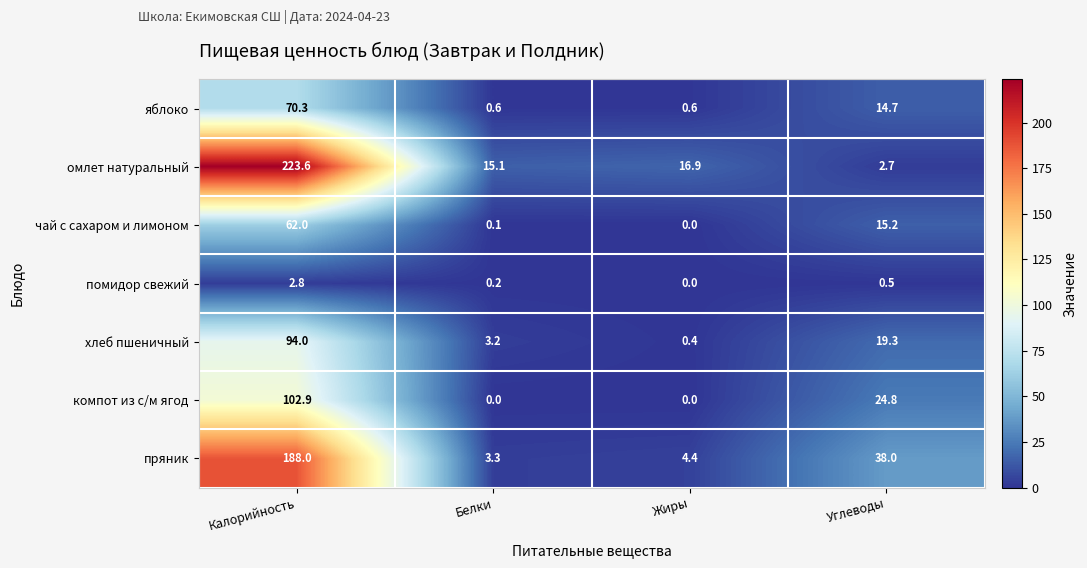

At which label does яблоко first exceed 14?

Калорийность